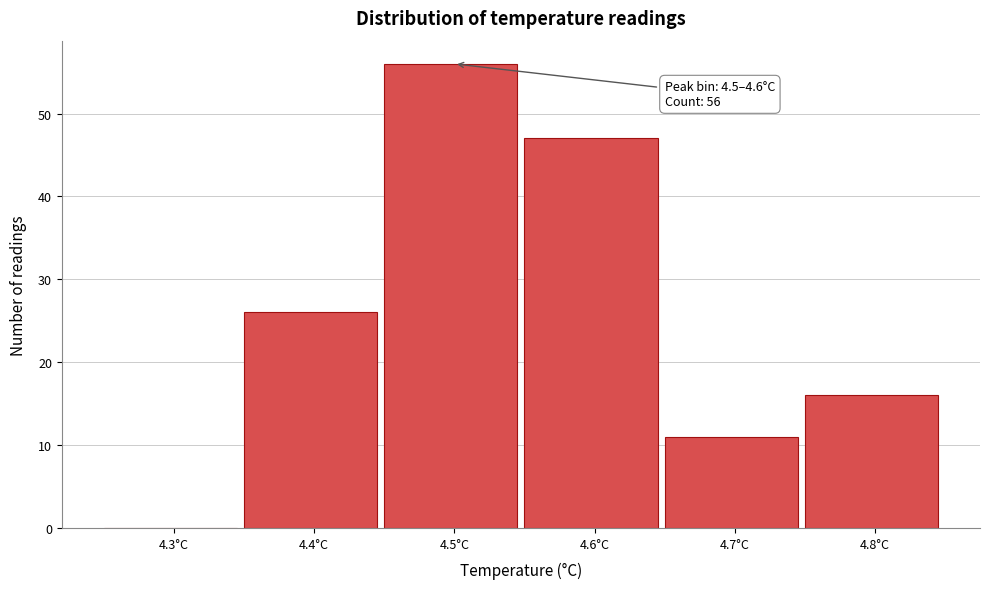

Reading right to left, transcribe all the data shown in this chart.

4.8°C=16	4.7°C=11	4.6°C=47	4.5°C=56	4.4°C=26	4.3°C=0